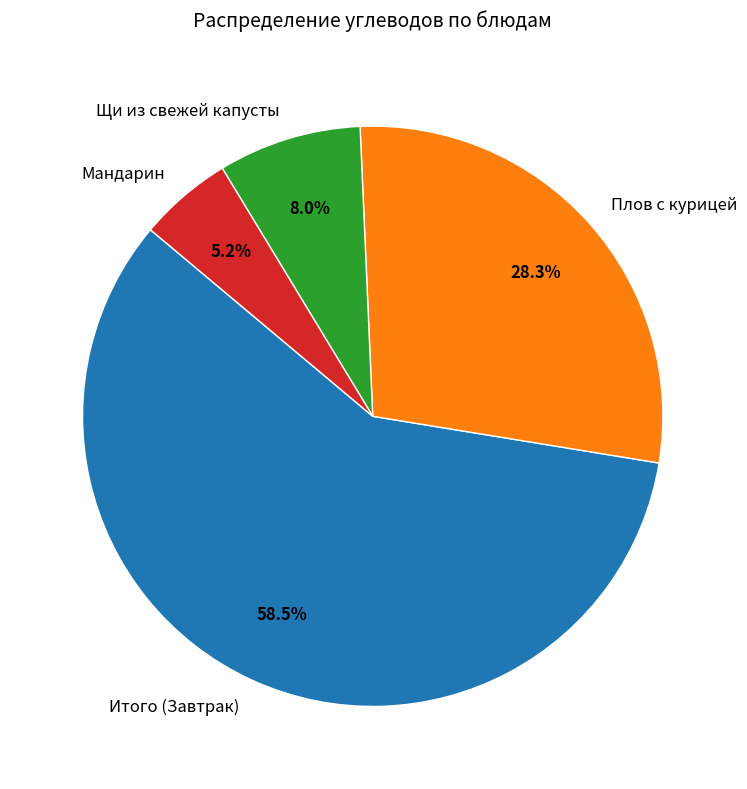

Which slice represents more than half of the pie?

Итого (Завтрак)